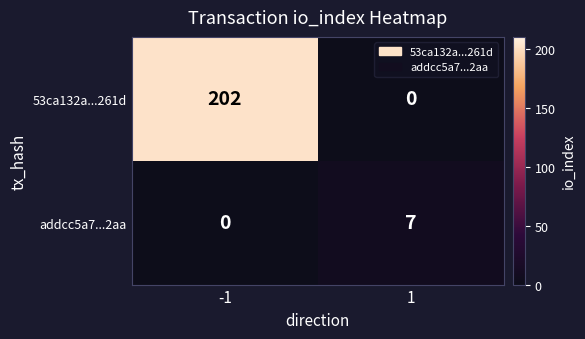

What is the difference between the 53ca132a...261d values at 1 and -1?

202